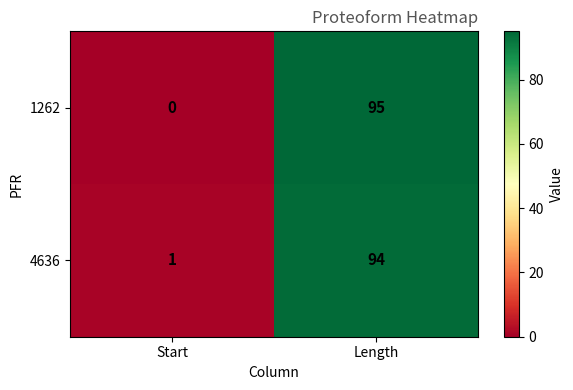

List the series in order of their peak value, lowest first.

4636, 1262